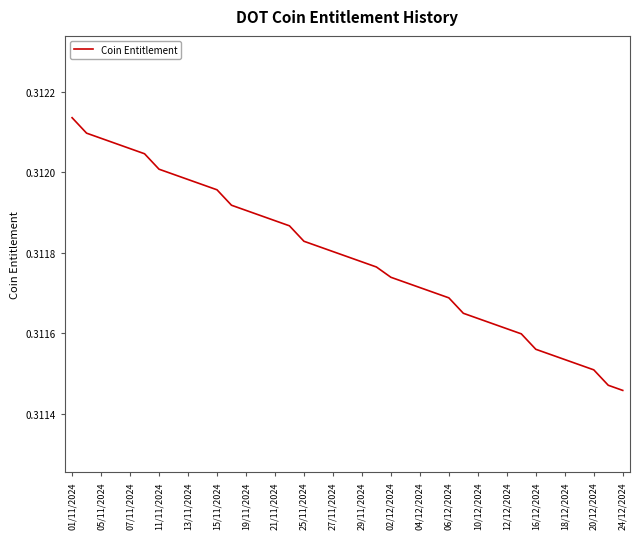

How many distinct data groups are displayed?

1